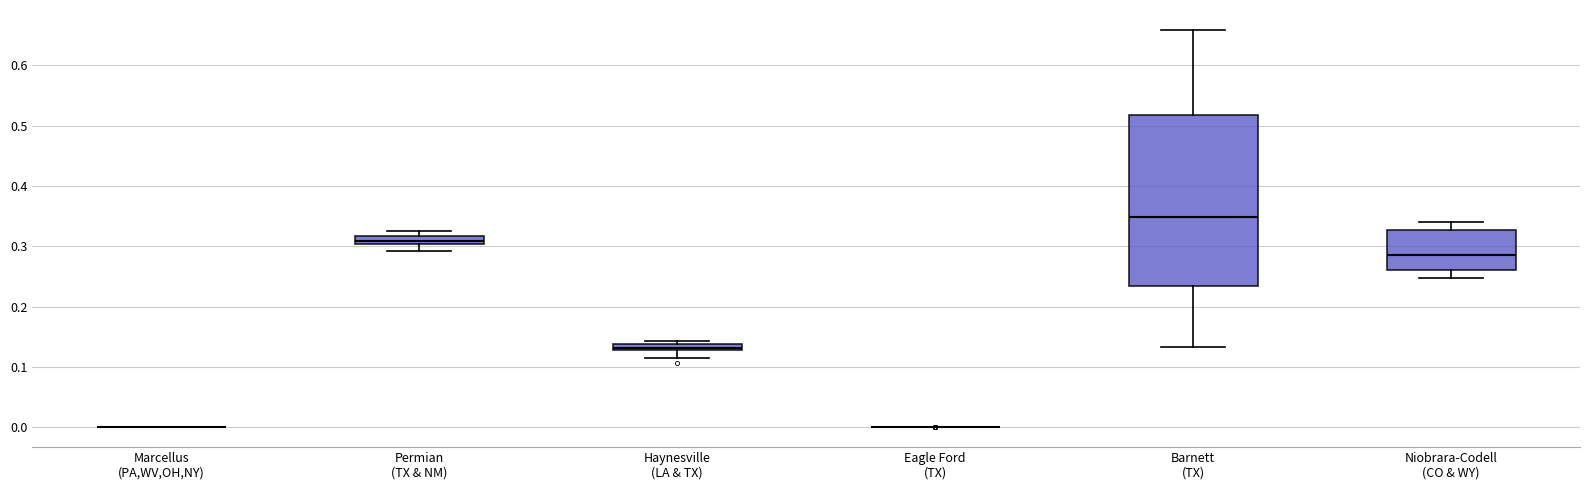

Where does the lower whisker of the box for Barnett (TX) end on the y-axis? The values are not printed on the chart, so give them approximately, as read against the axis.

0.13